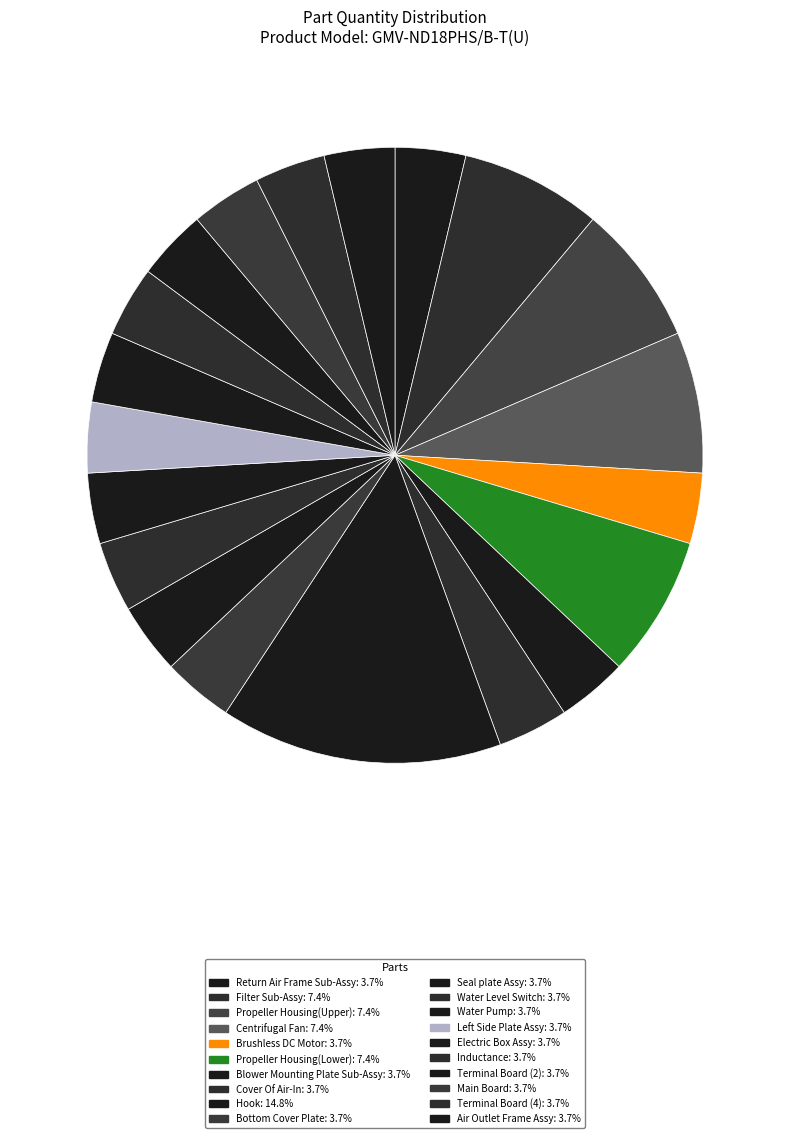

What percentage is the Water Pump slice, to the nearest percent?

4%